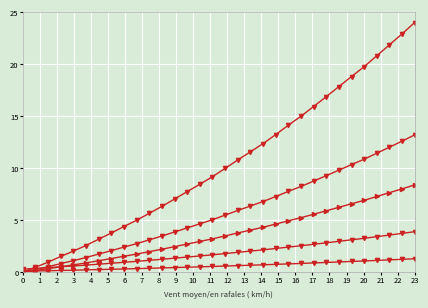

Is this an area chart (filled region under the line)?

No